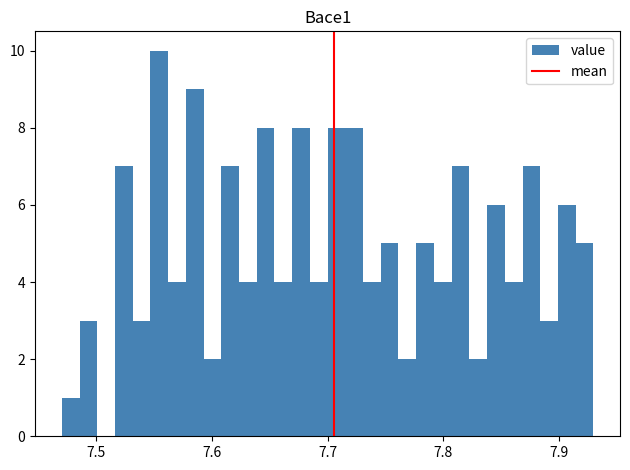

Around what value on the x-axis is the tallest bar? Give the approximate position of its centre, as read against the axis.

7.55